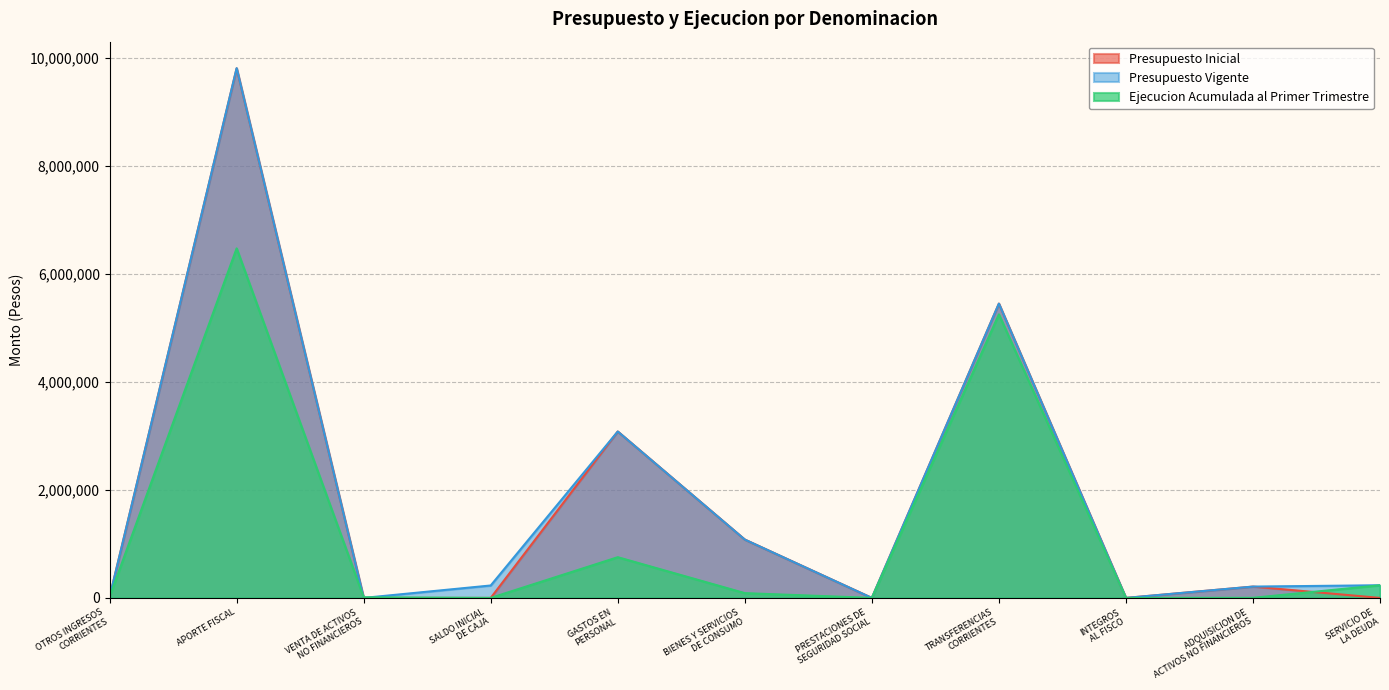

What value does the Ejecucion Acumulada al Primer Trimestre series have at OTROS INGRESOS
CORRIENTES?

20600